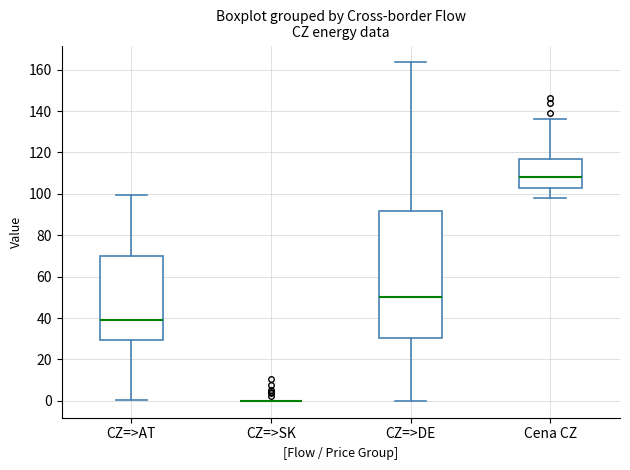

Comparing the boxes themselves (not the whiskers), which one is the tallest?

CZ=>DE